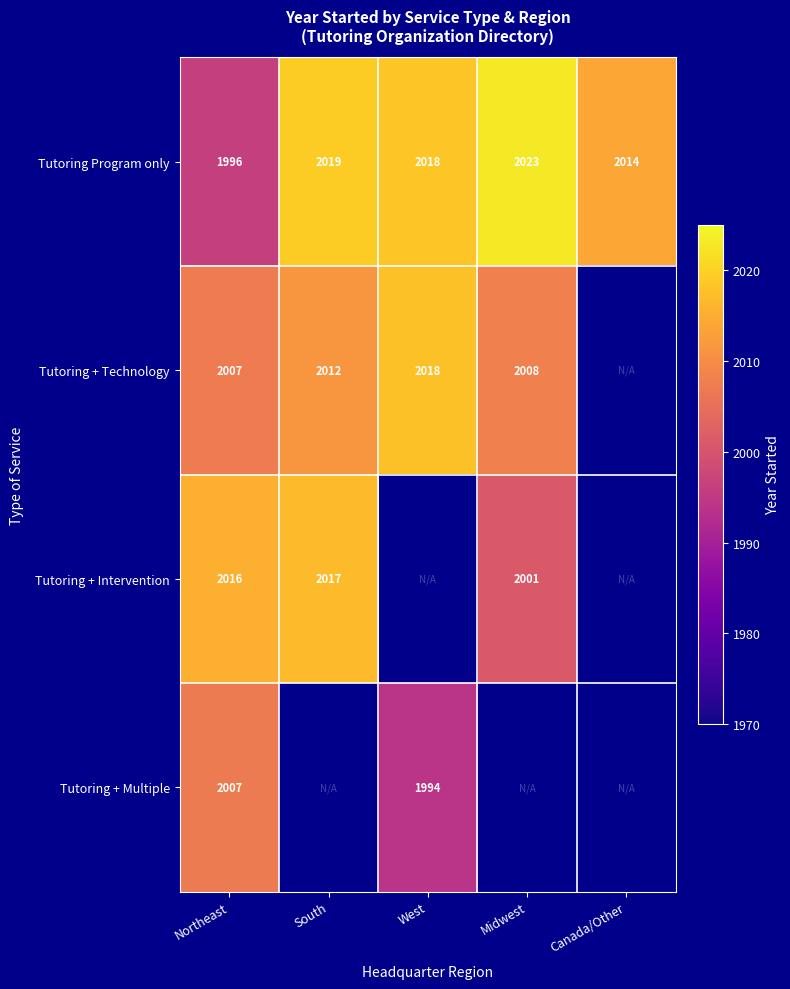

Is the value of Tutoring + Multiple at West greater than the value of Tutoring + Technology at Midwest?

No